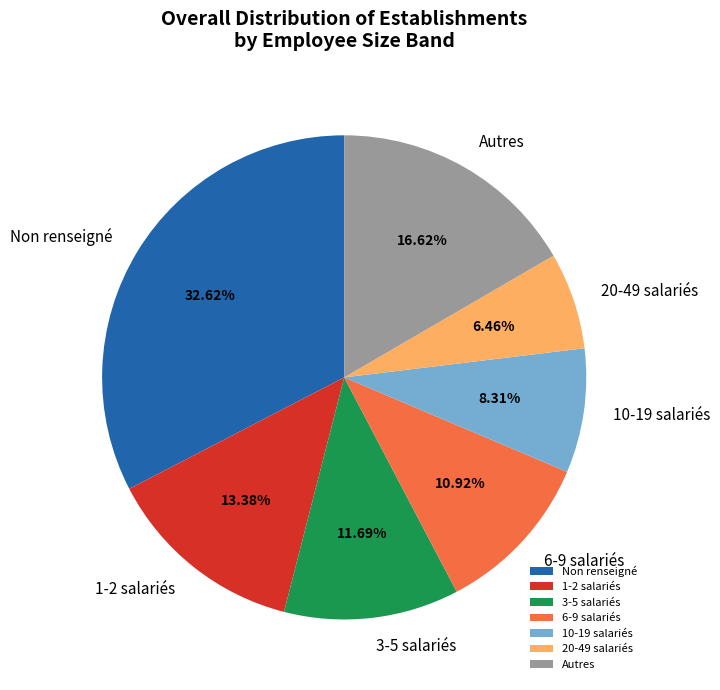

To the nearest percent, what is the average slice percentage?

14%